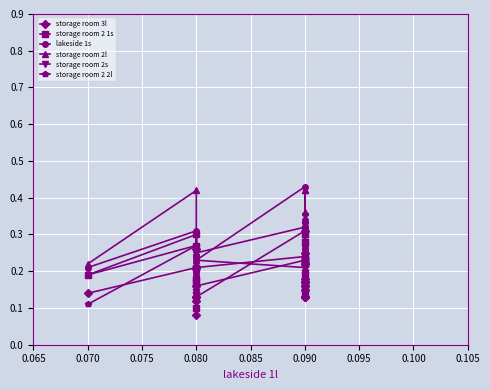

True or false: storage room 2 2l and storage room 2 1s intersect in this chart.

True